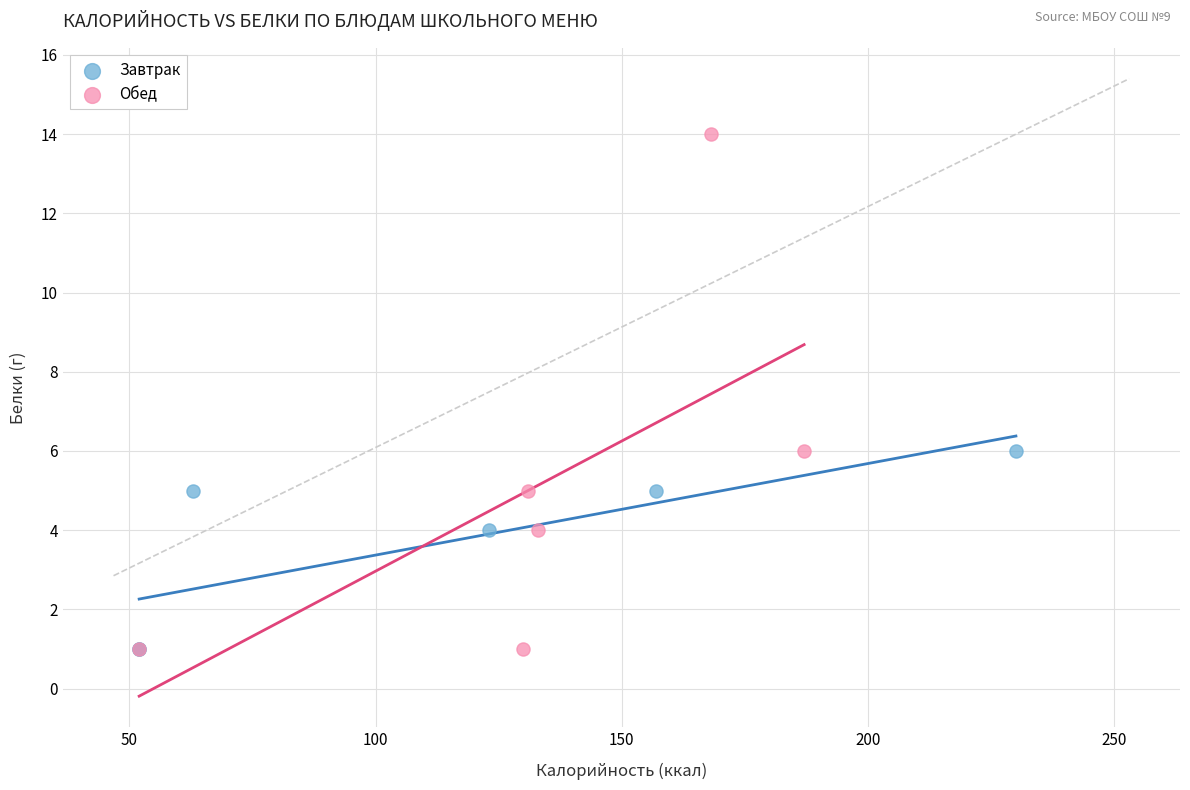

Which series reaches the maximum Y coordinate?

Обед